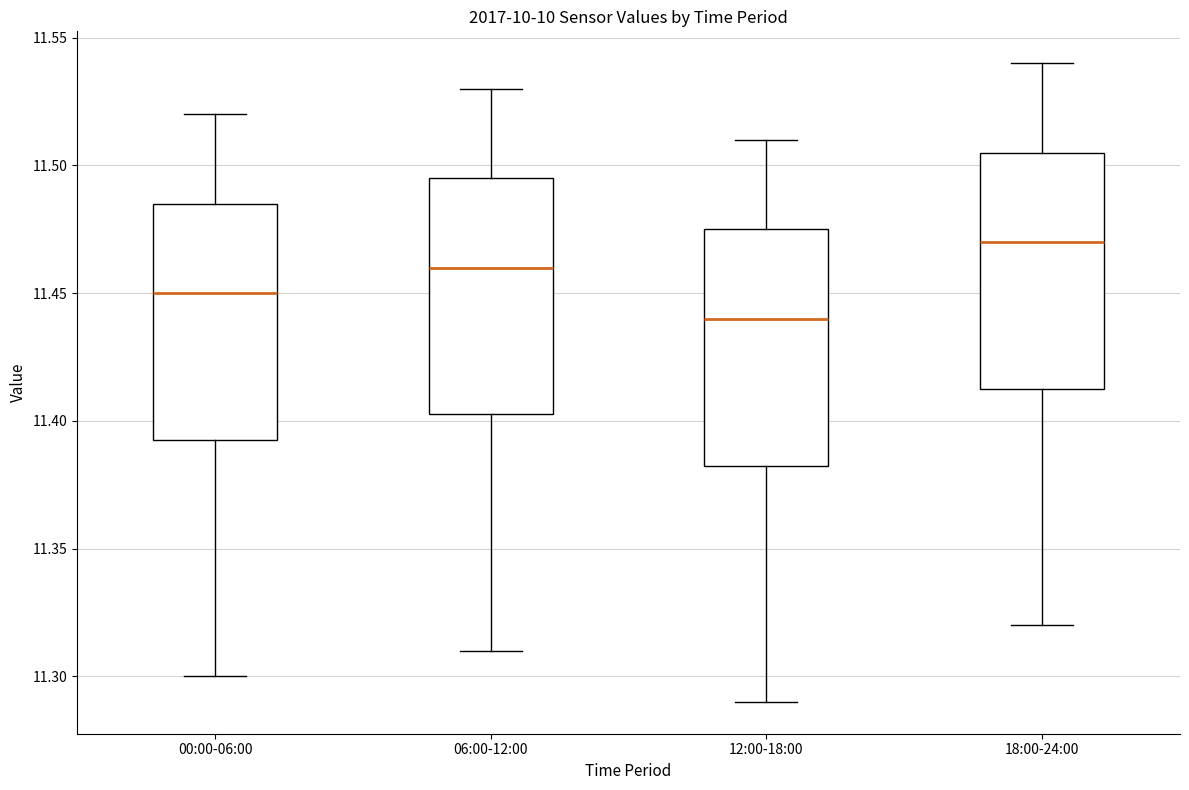

Which box's median line is the lowest?

12:00-18:00